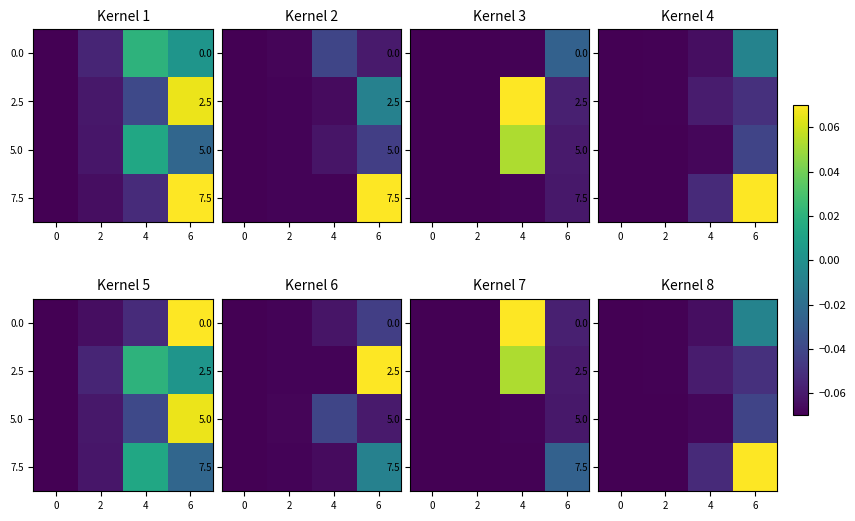

At which label is 2.5 closest to 0?

6